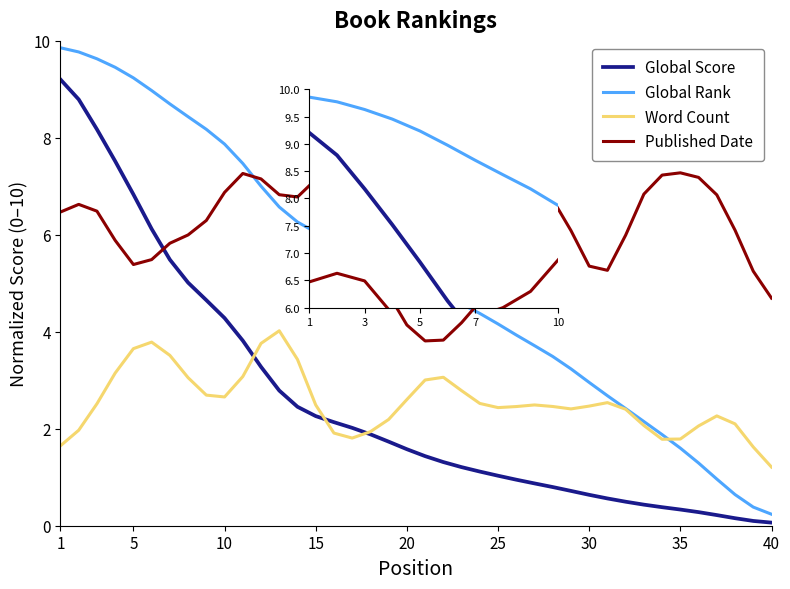

True or false: Word Count and Published Date cross at least once.

False